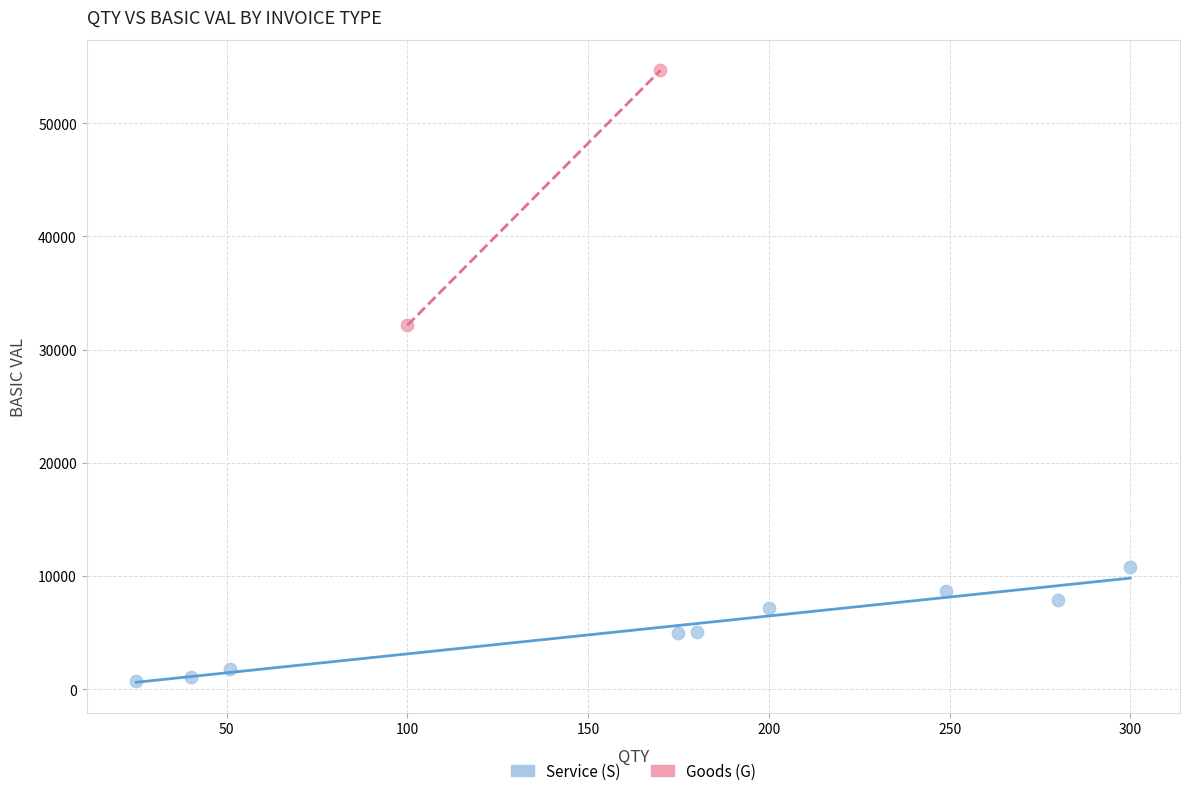

What are all the series names shown in the legend?

Service (S), Goods (G)